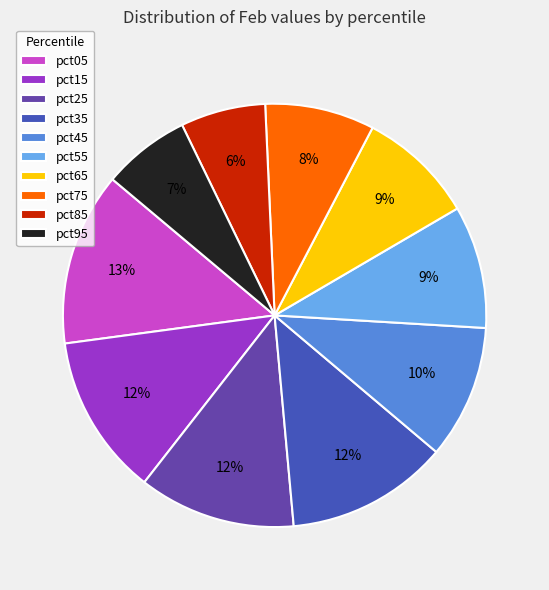

Which has a higher value, pct25 or pct05?

pct05